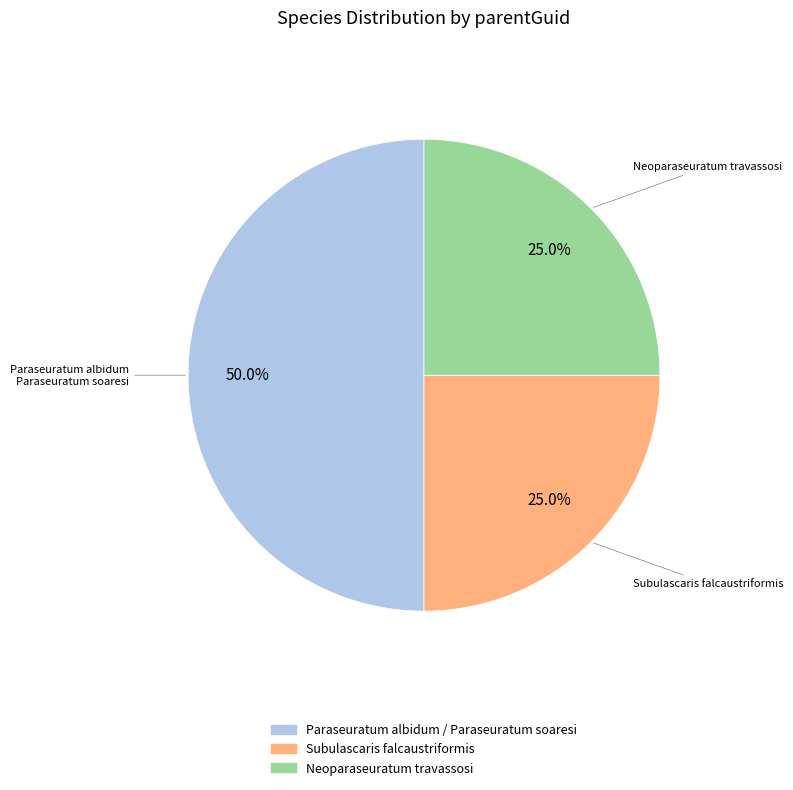

How many segments does this pie chart have?

3